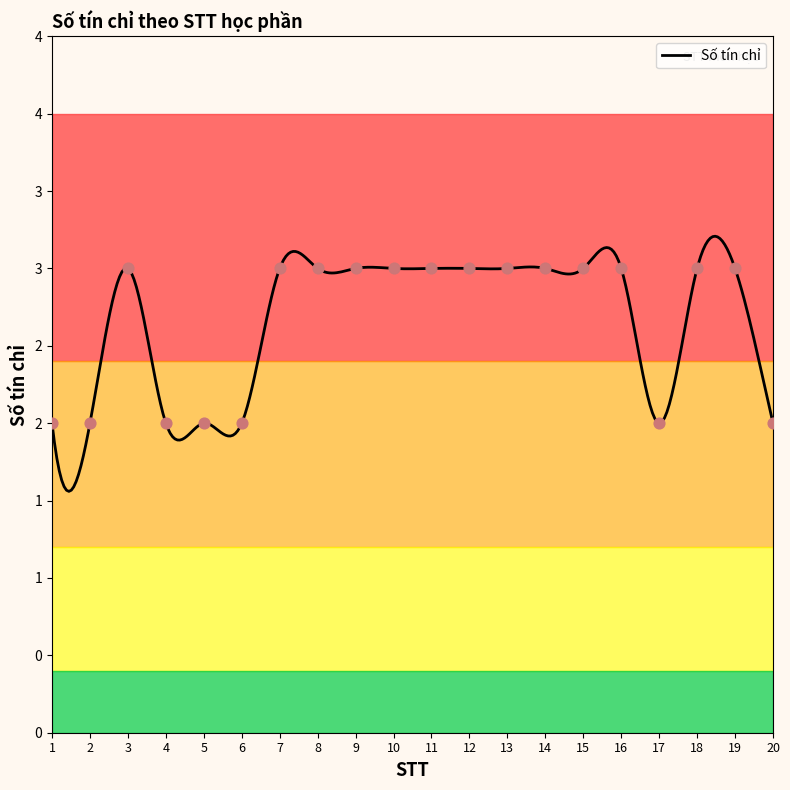

What is the change in value from 3 to 17?

-1